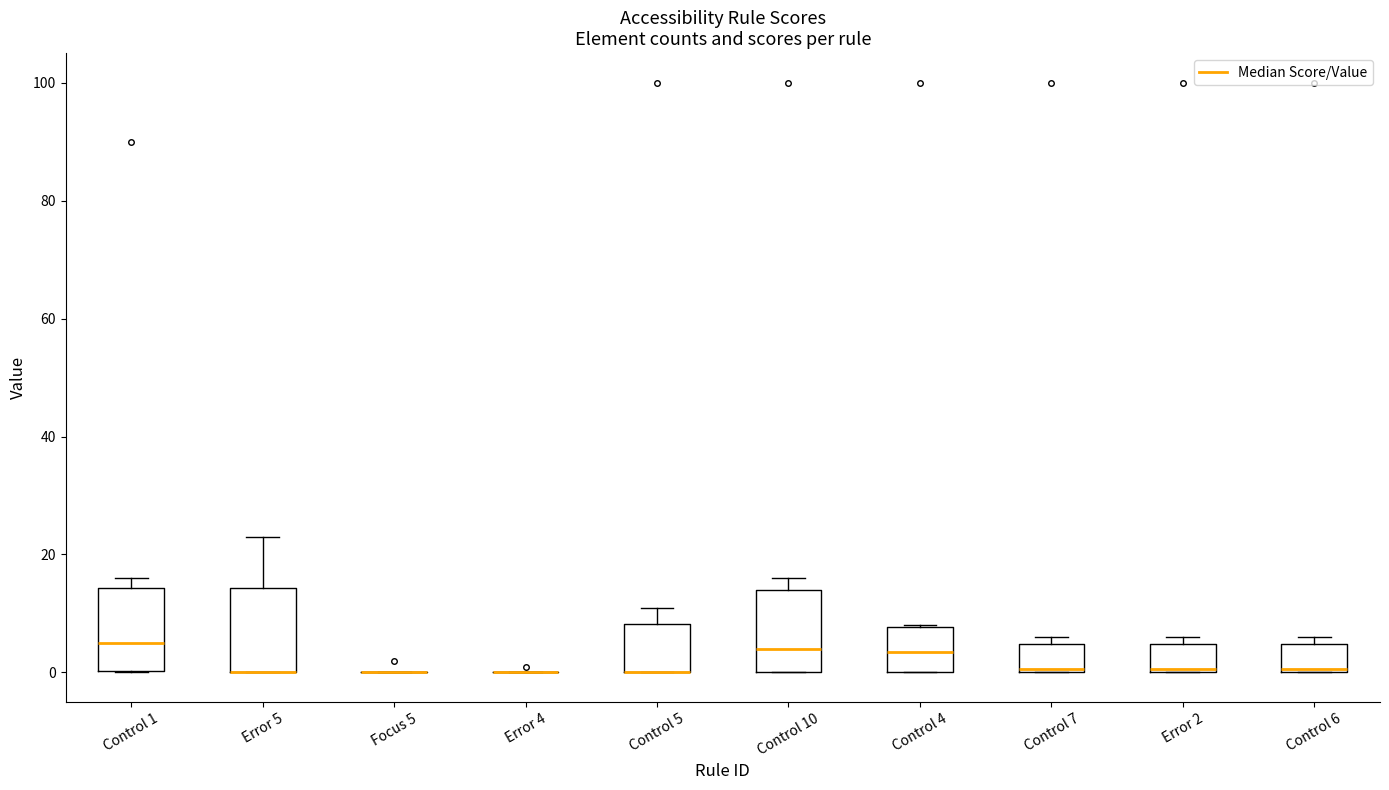

Where is the upper edge of the box for Control 5 on the y-axis? The values are not printed on the chart, so give them approximately, as read against the axis.

8